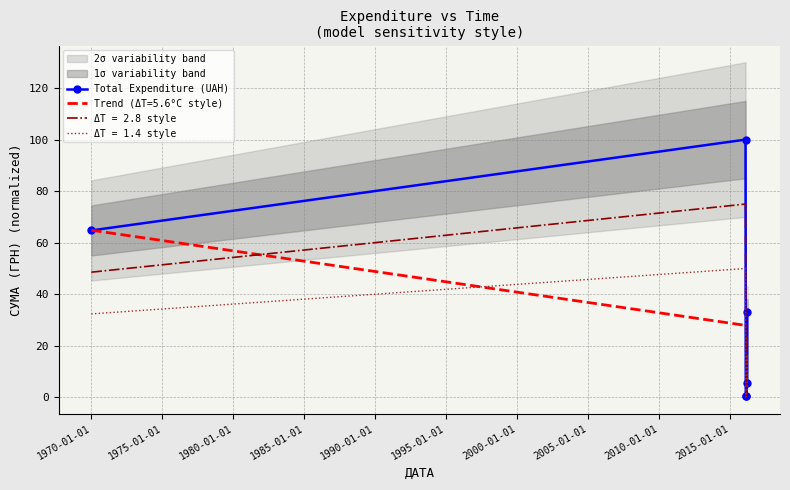

How many points are lower than both their immediate neighbors (excluding endpoints)?

1